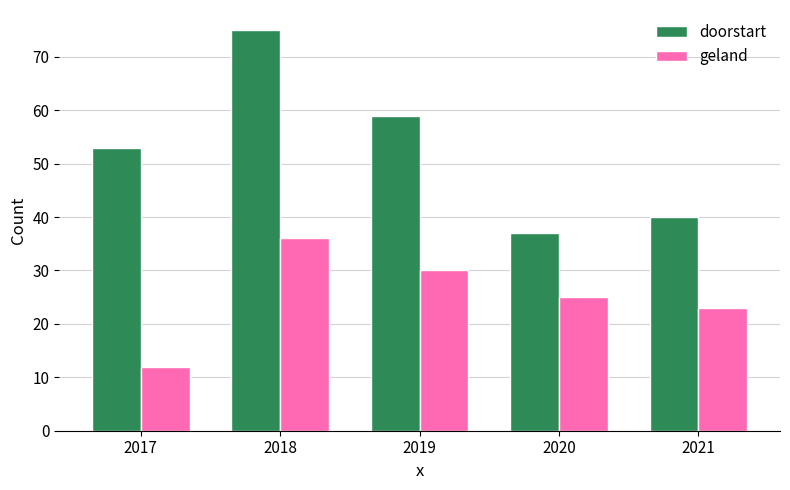

Is it true that geland equals 23 at 2018?

False